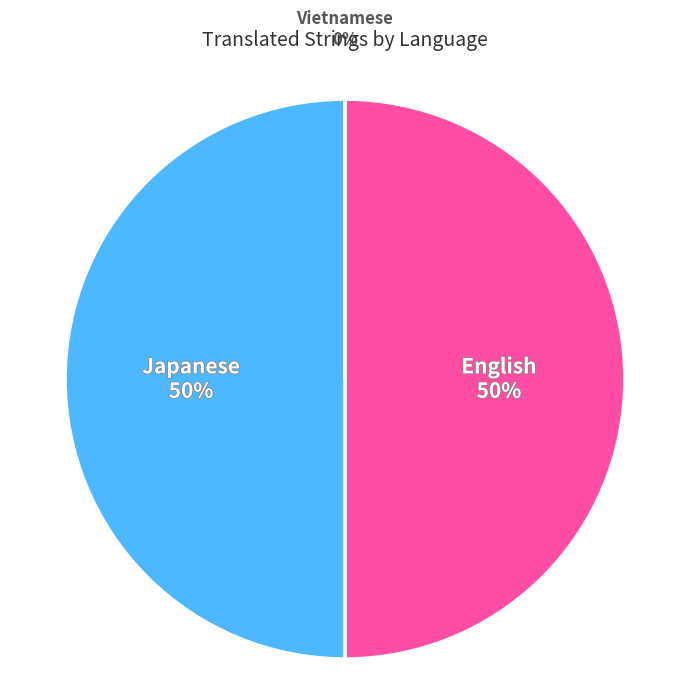

Which slice is the smallest?

Vietnamese